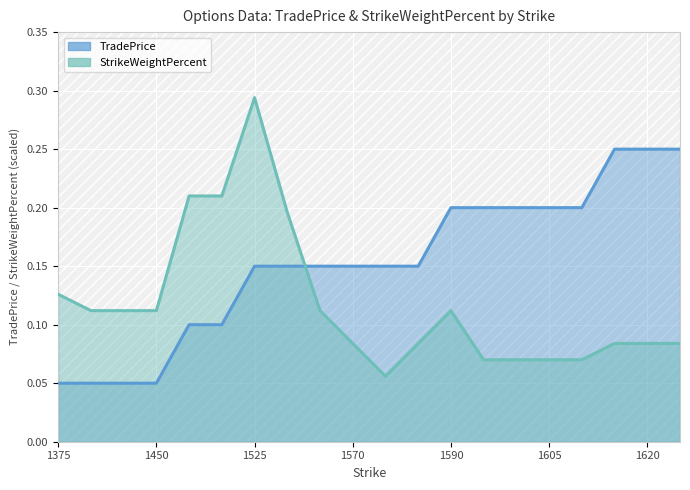

What are all the series names shown in the legend?

TradePrice, StrikeWeightPercent